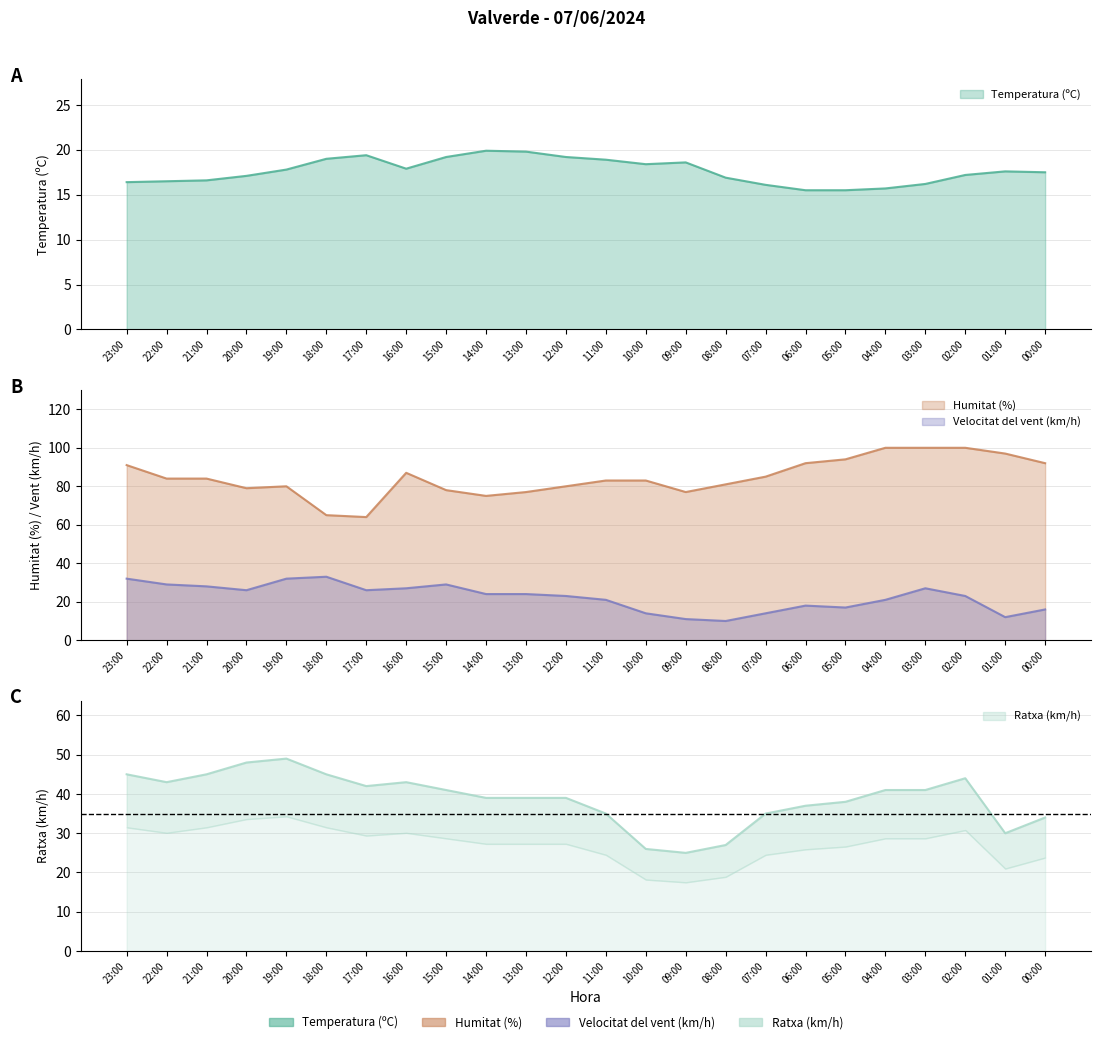

At which label is Ratxa (km/h) closest to 37?

06:00